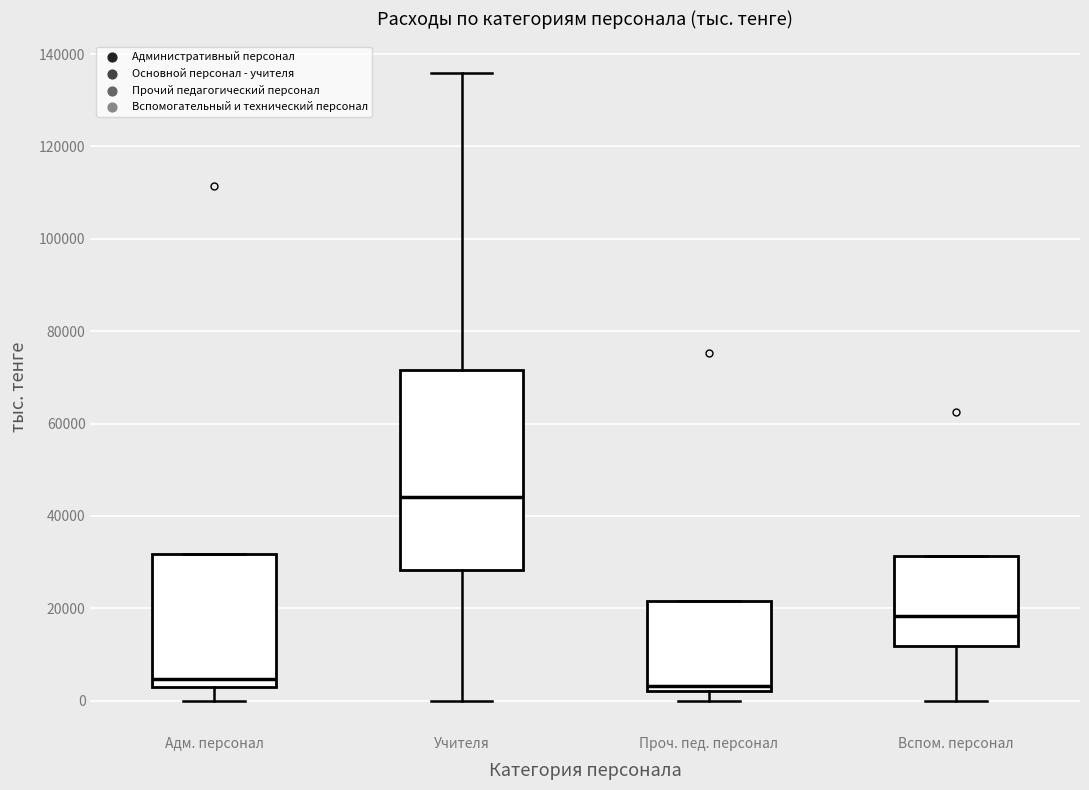

Where does the lower whisker of the box for Учителя end on the y-axis? The values are not printed on the chart, so give them approximately, as read against the axis.

0